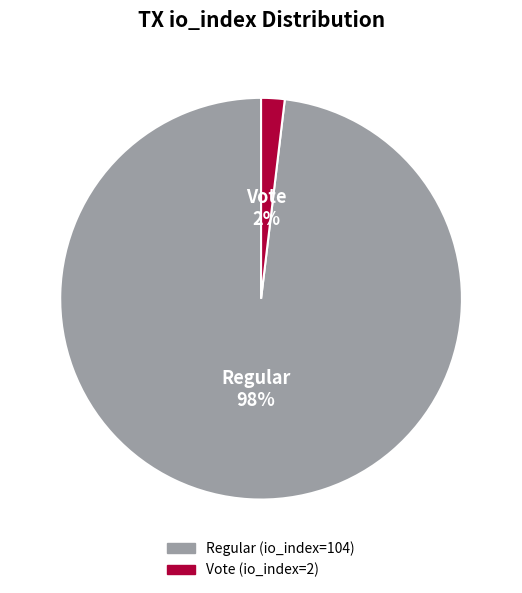

Rank the categories by value from lowest to highest.

Vote, Regular